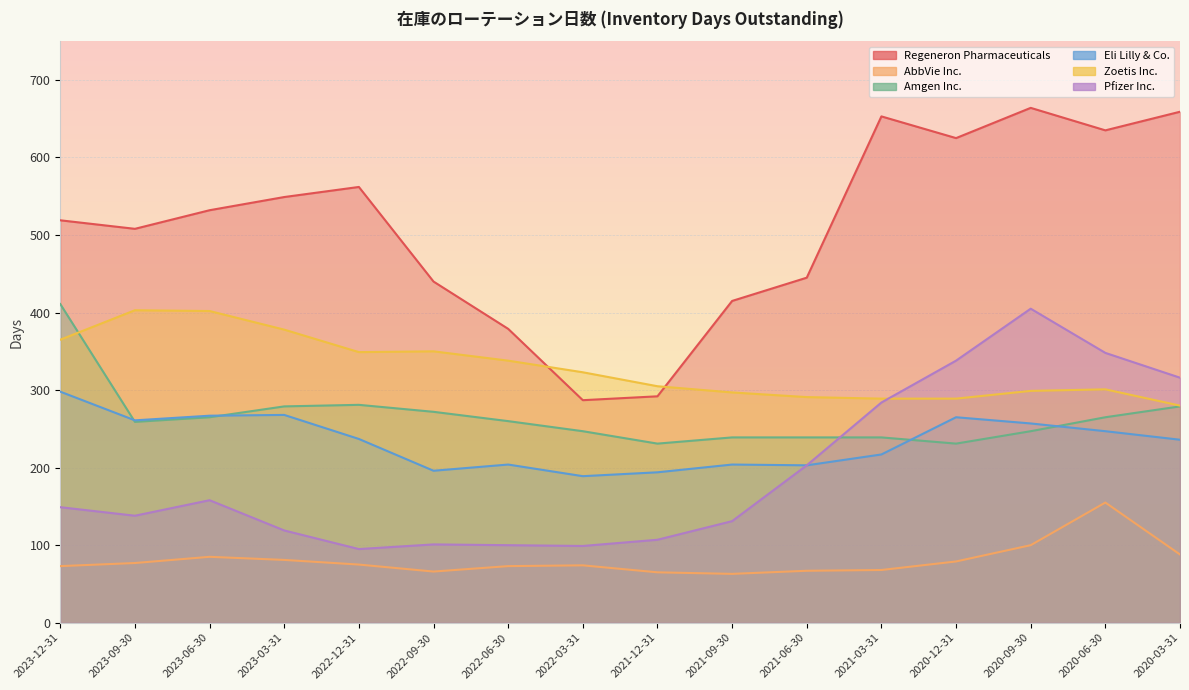

Where does the Regeneron Pharmaceuticals series first go above 532?

2023-03-31